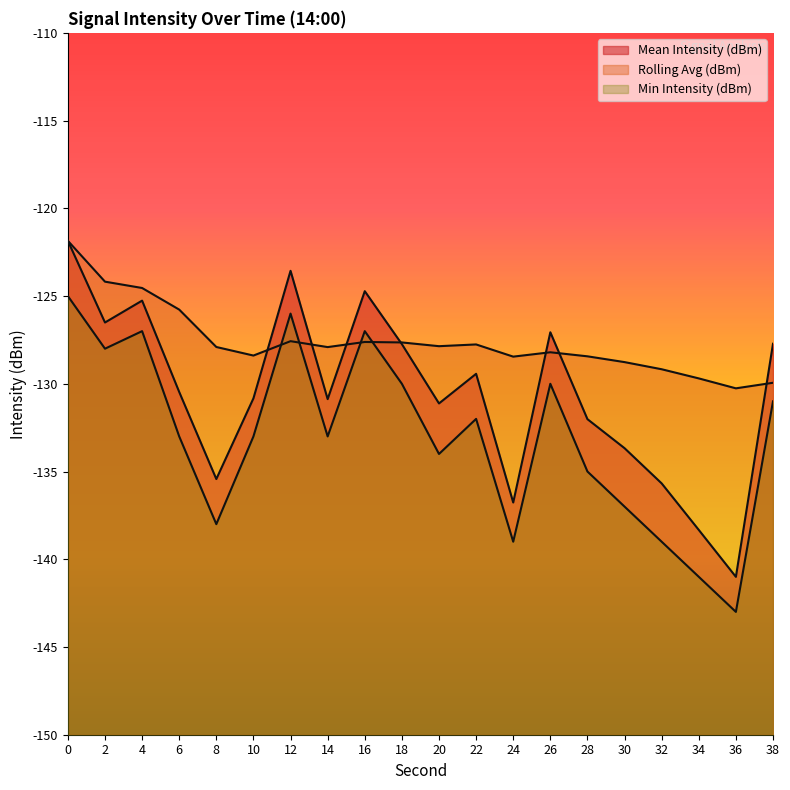

What is the total value across all series at 6?

-389.2